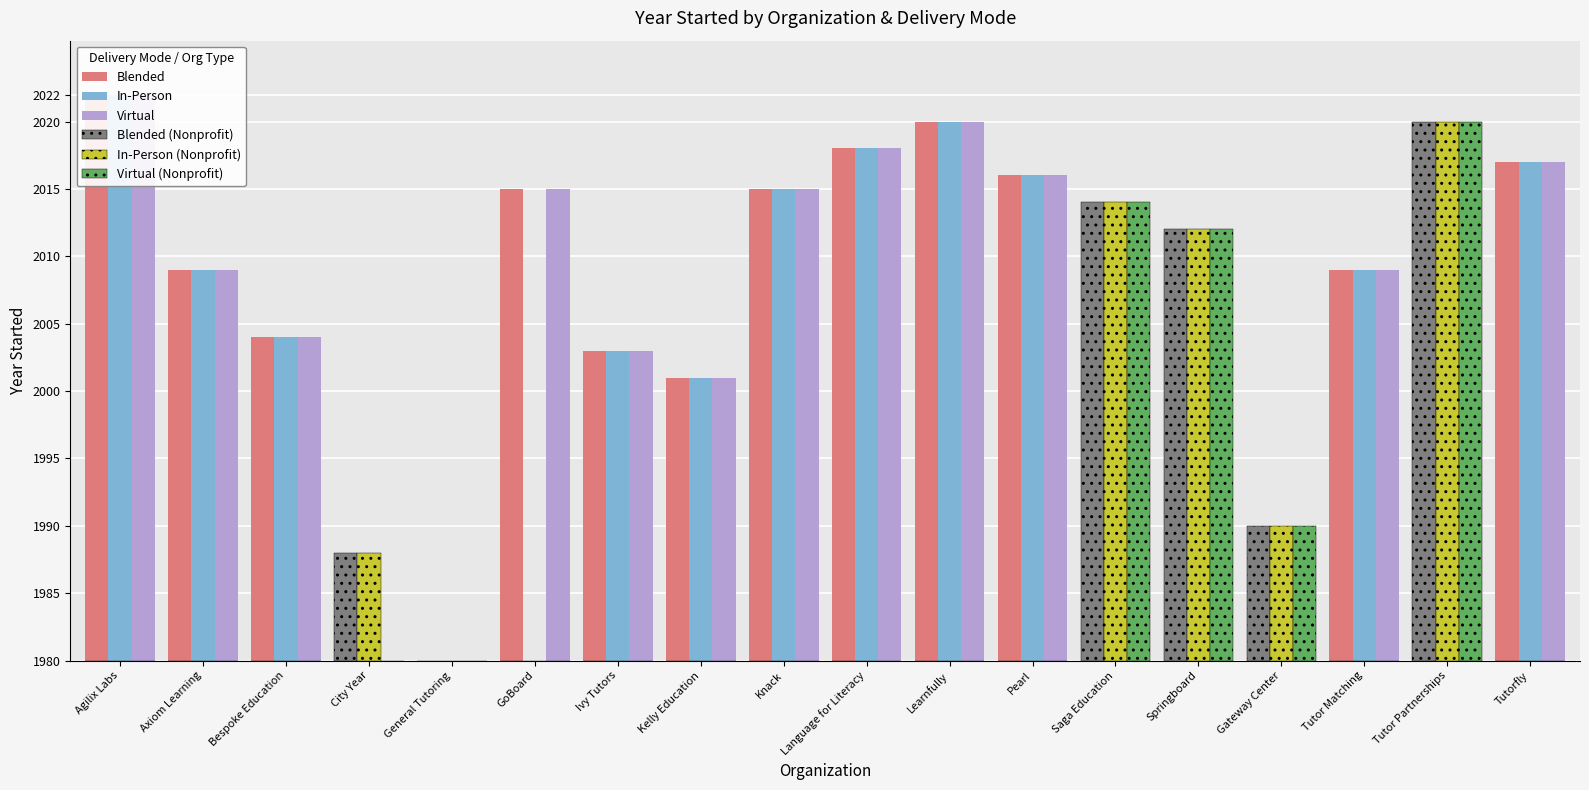

Where is Blended (Nonprofit) nearest to the value 20?

Gateway Center